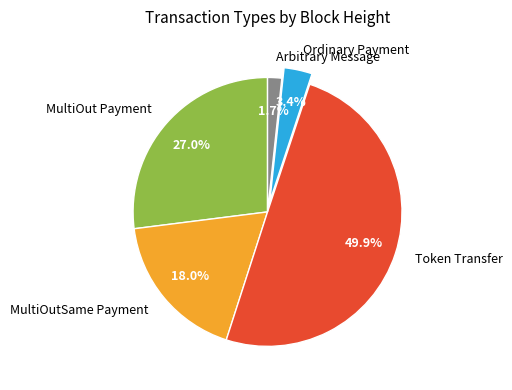

Is Arbitrary Message the majority of the pie?

No